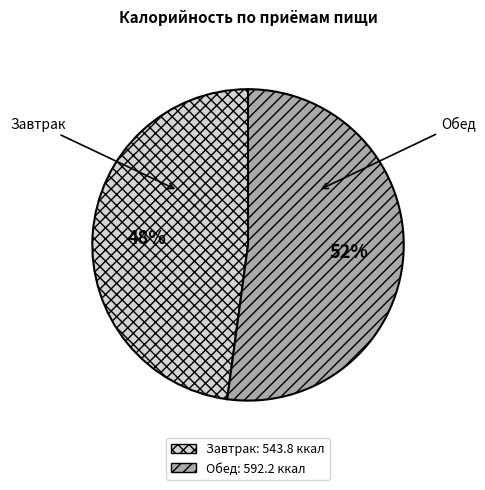

What is the largest slice in the pie chart?

Обед